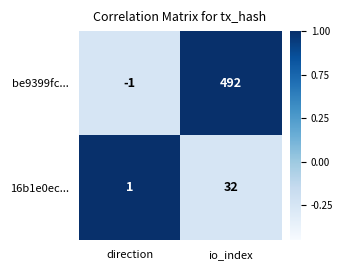

How many categories are shown in the chart?

2